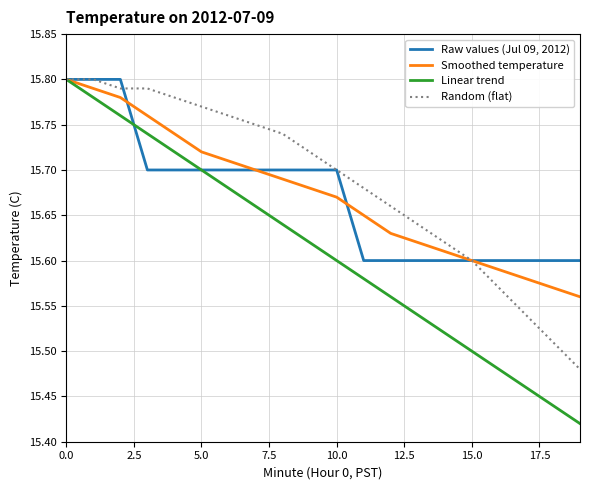

Which series has the largest range (max minus min)?

Linear trend